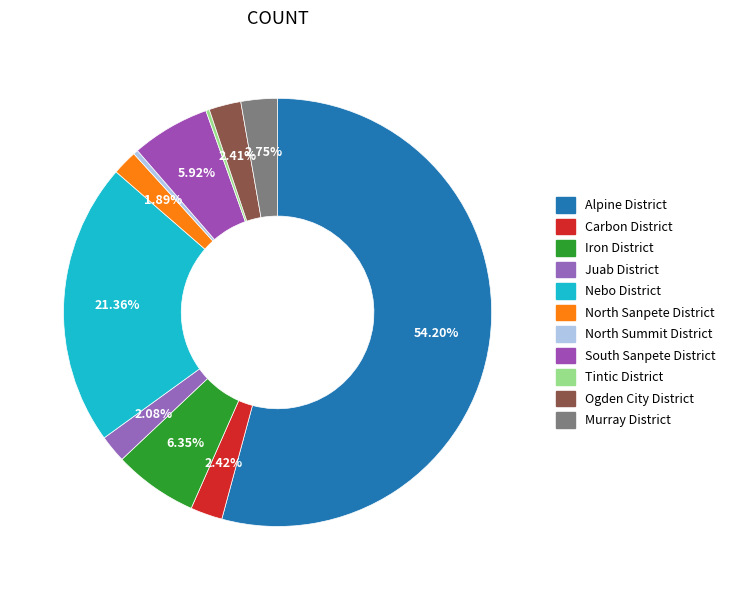

How much of the chart is everything except Iron District?

93.7%